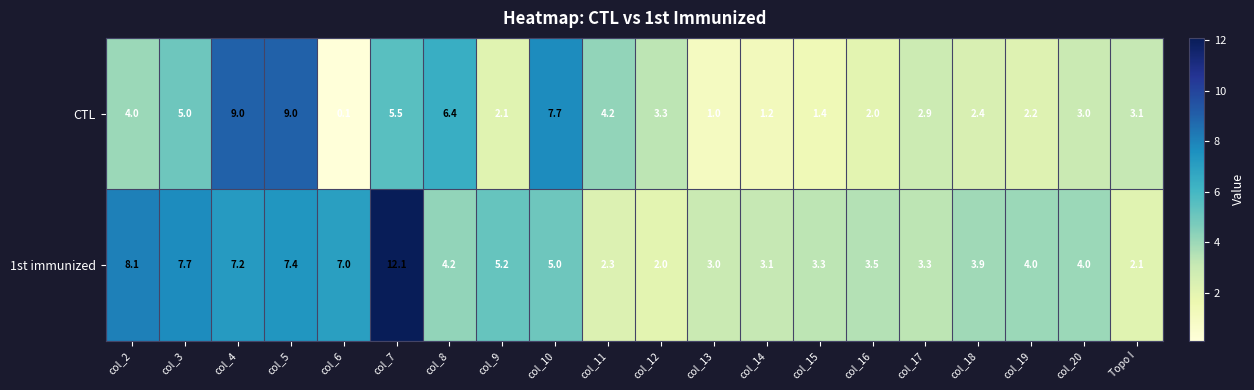

Rank the series at col_19 from highest to lowest value.

1st immunized, CTL